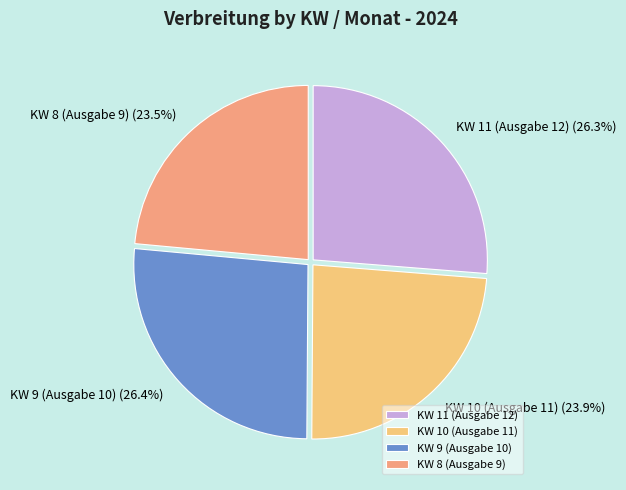

How many slices are in this pie chart?

4